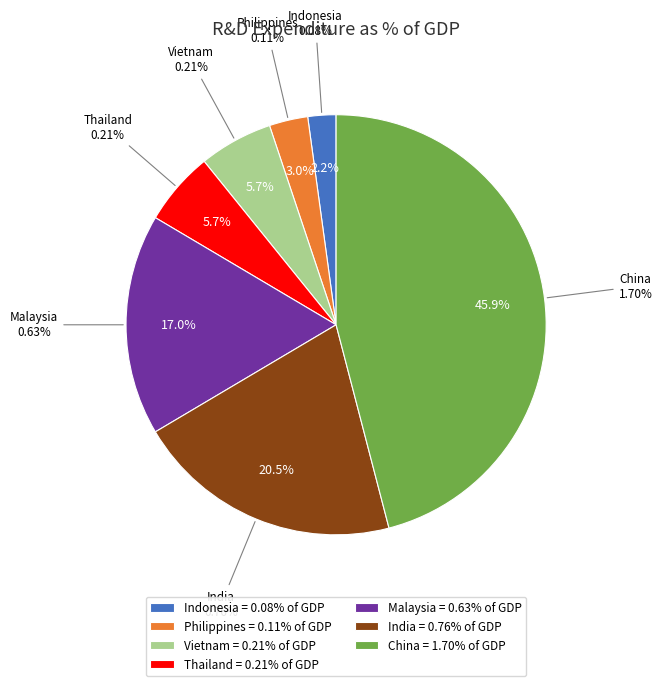

How many slices are in this pie chart?

7